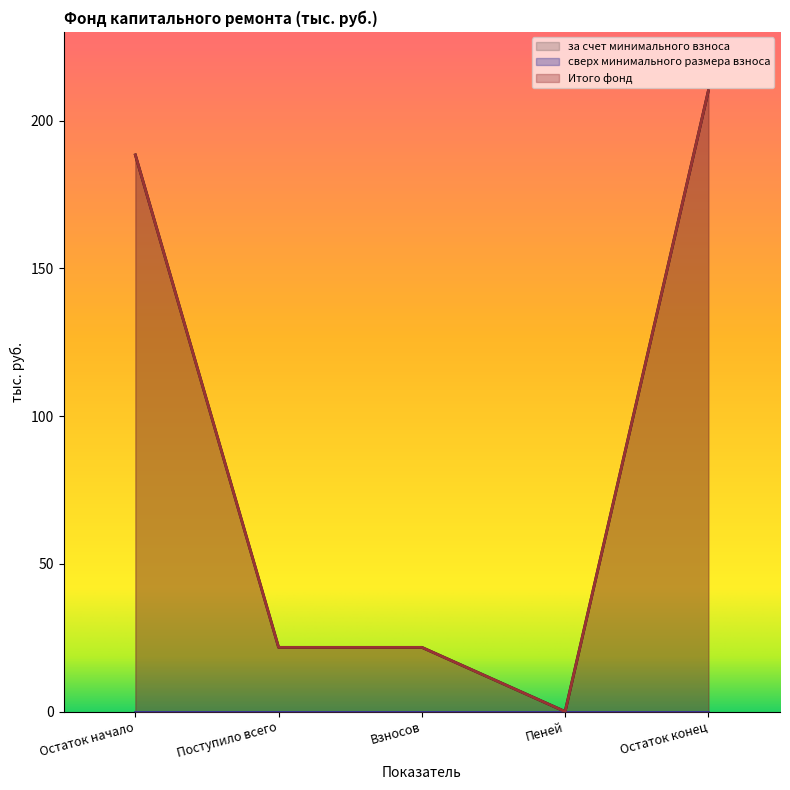

Which has a higher value, Взносов or Поступило всего?

Взносов